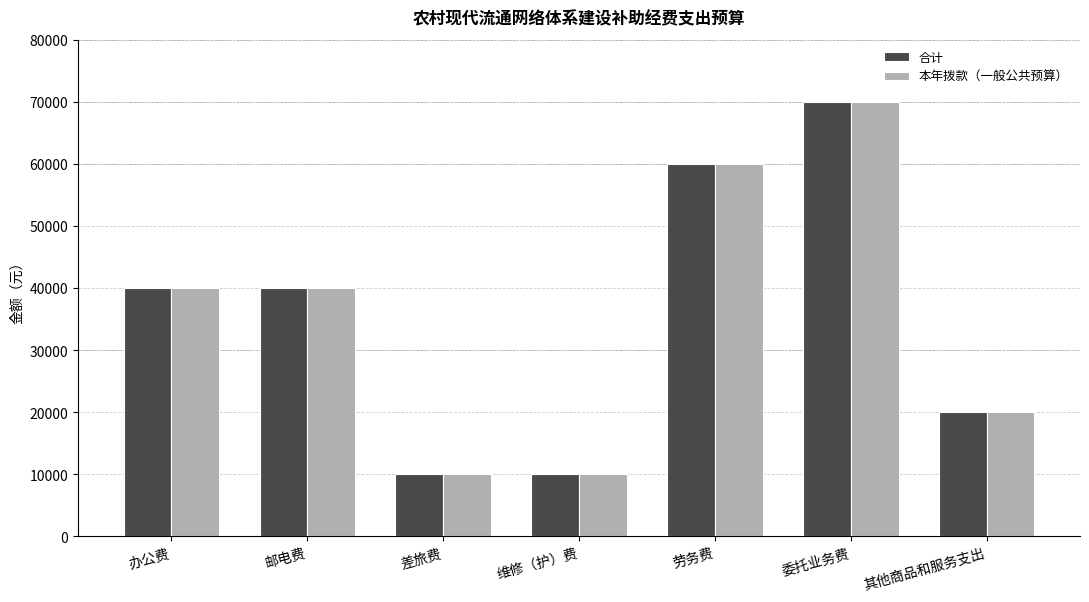

How many 合计 values are between 10000 and 60000?

6